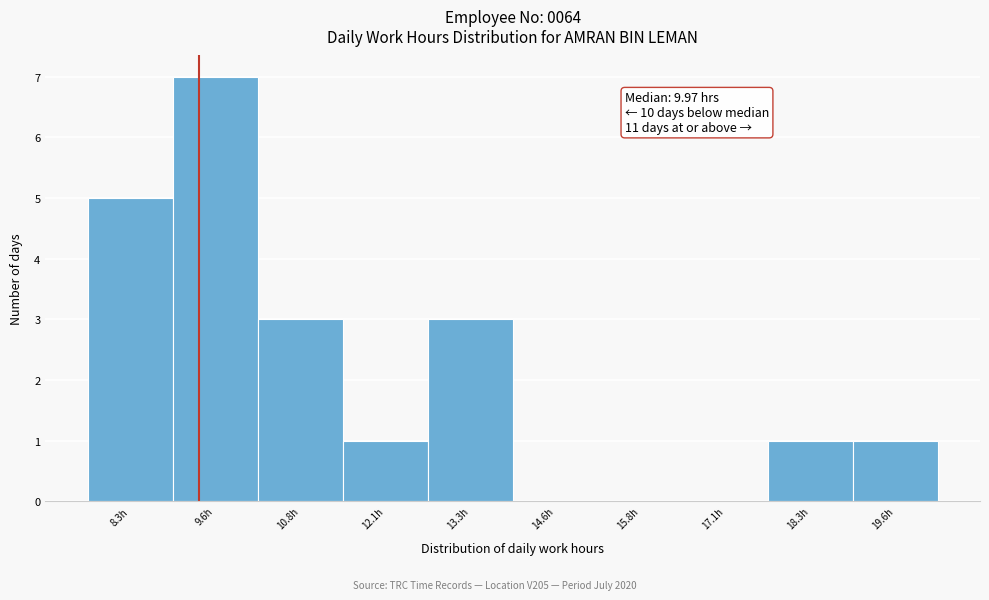

Reading left to right, extract all data points from this chart.

8.3h=5	9.6h=7	10.8h=3	12.1h=1	13.3h=3	14.6h=0	15.8h=0	17.1h=0	18.3h=1	19.6h=1